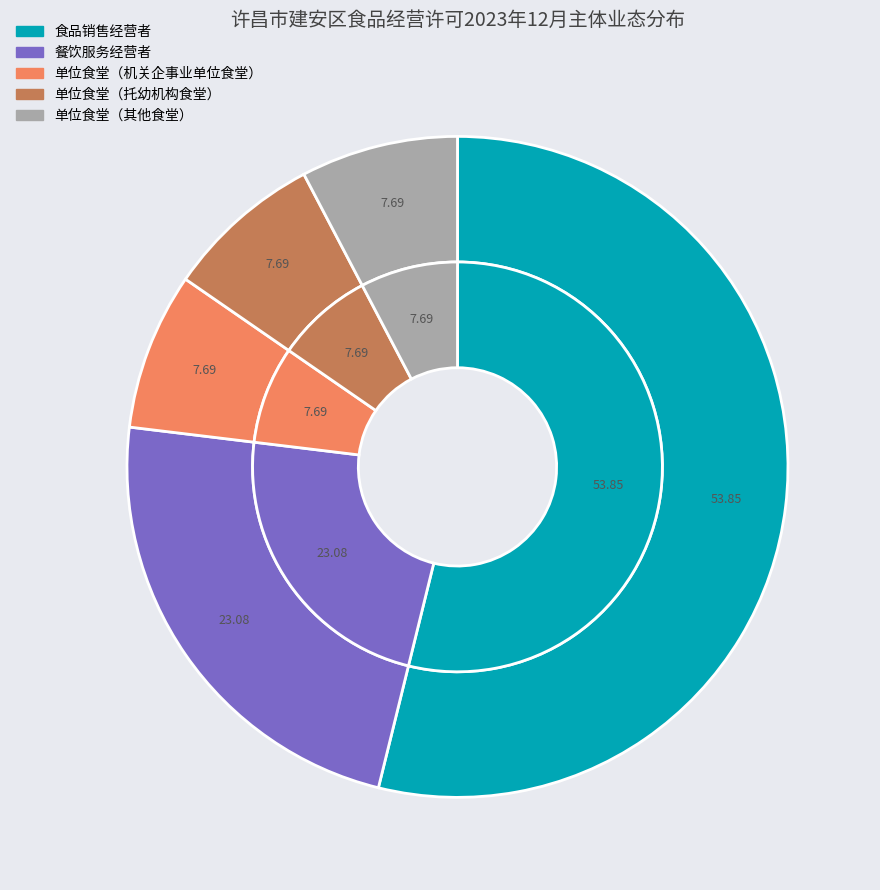

Which slice is the smallest?

单位食堂（机关企事业单位食堂）